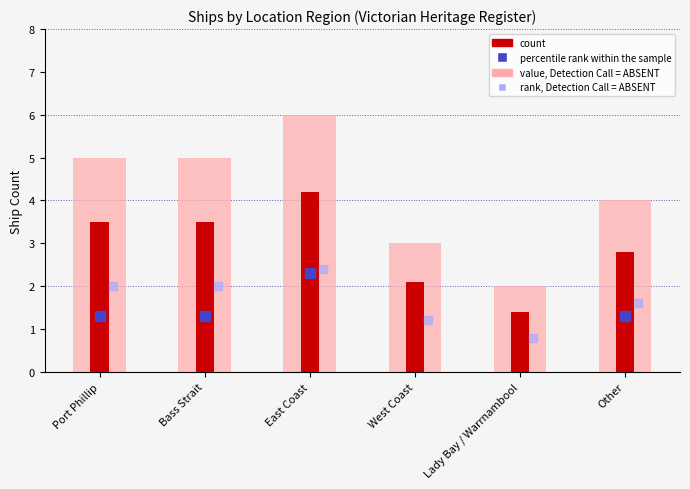

Rank the categories by value from highest to lowest.

East Coast, Port Phillip, Bass Strait, Other, West Coast, Lady Bay / Warrnambool